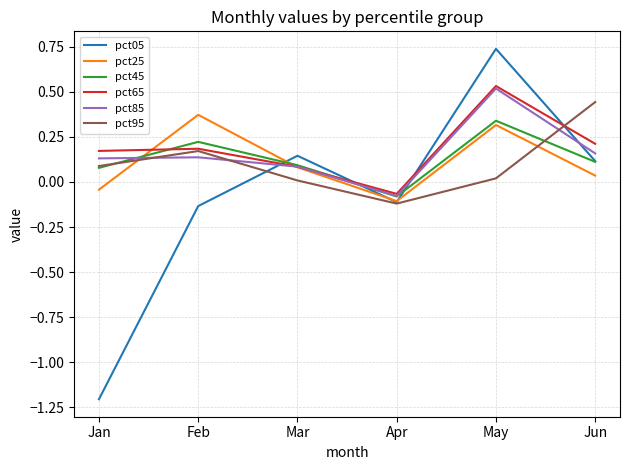

Which series has the largest range (max minus min)?

pct05